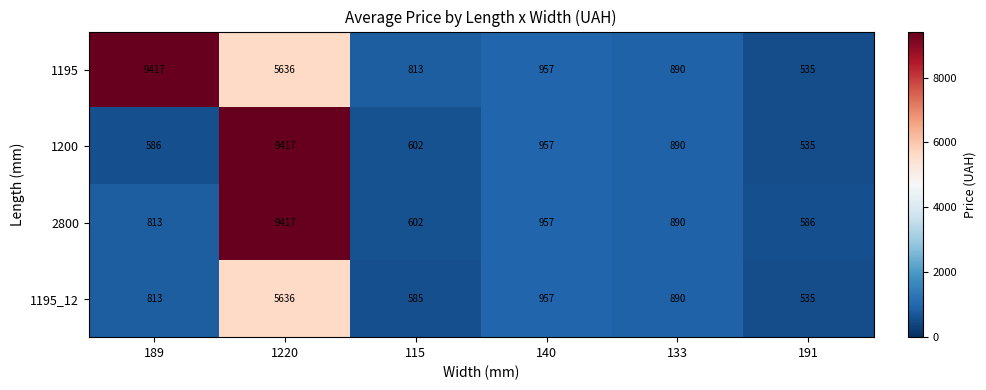

Between 140 and 1220, which is larger?

1220